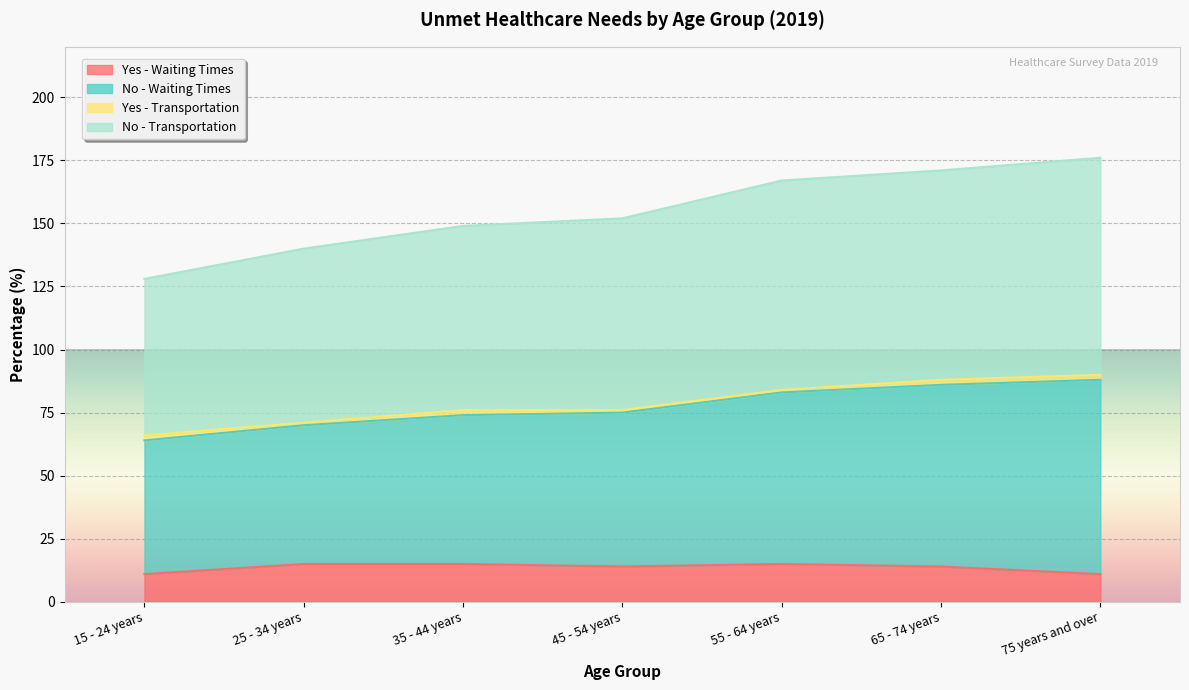

What is the difference between the No - Transportation values at 45 - 54 years and 35 - 44 years?

3